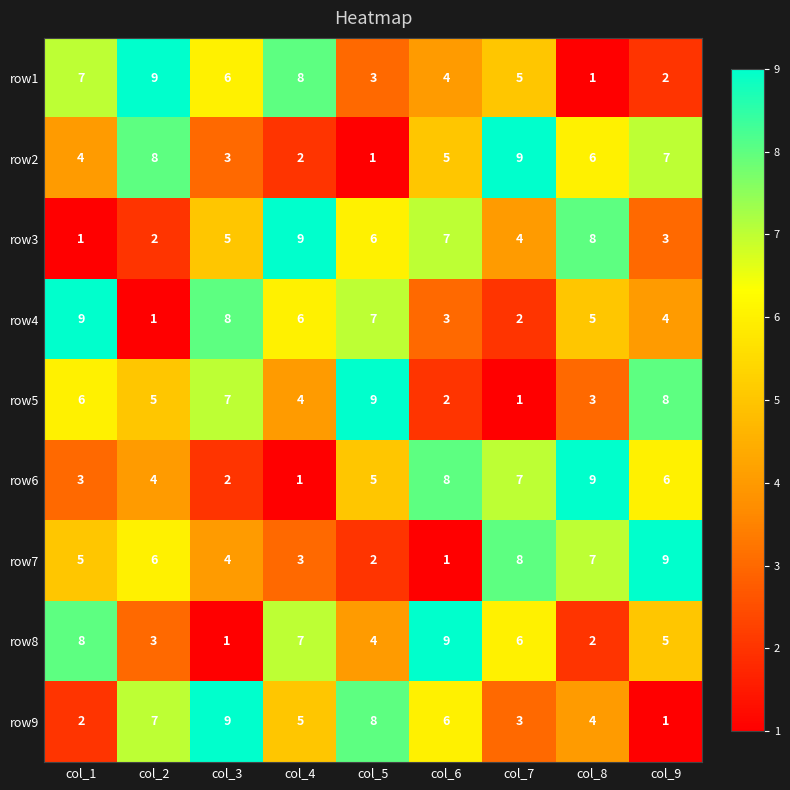

Is the value of row3 at col_7 greater than the value of row7 at col_7?

No